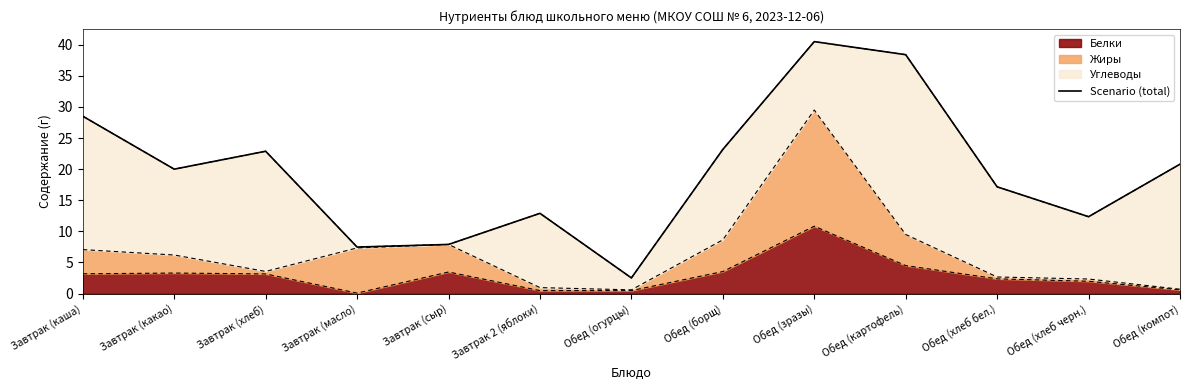

Rank the categories by value from lowest to highest.

Обед (огурцы), Завтрак (масло), Завтрак (сыр), Обед (хлеб черн.), Завтрак 2 (яблоки), Обед (хлеб бел.), Завтрак (какао), Обед (компот), Завтрак (хлеб), Обед (борщ), Завтрак (каша), Обед (картофель), Обед (зразы)